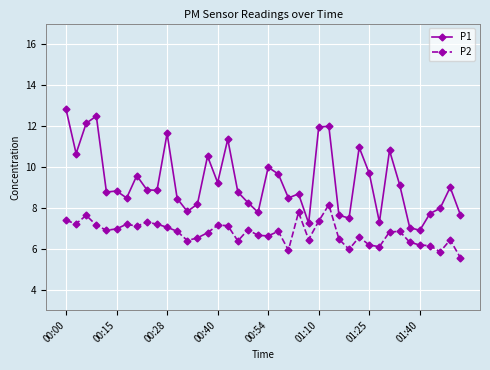

What is the minimum value for P1?

6.9